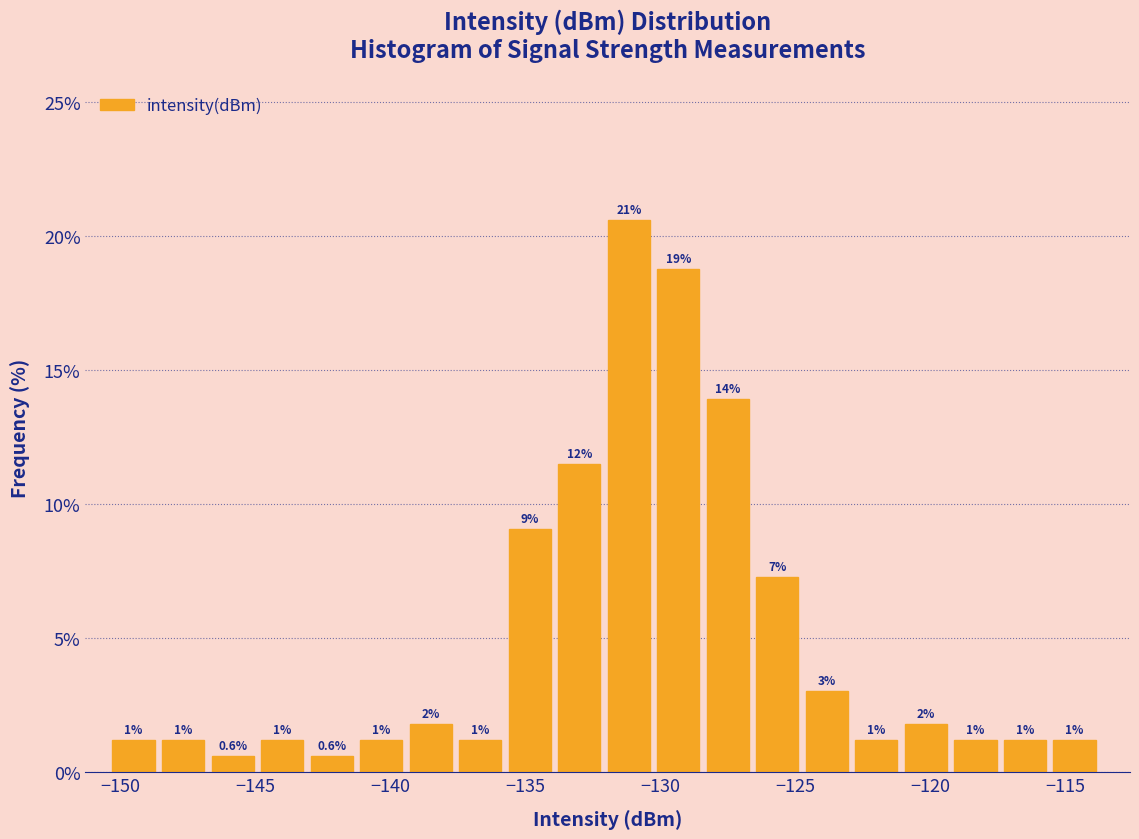

Read against the x-axis, roughly where is the centre of the tallest bar?

-131.0